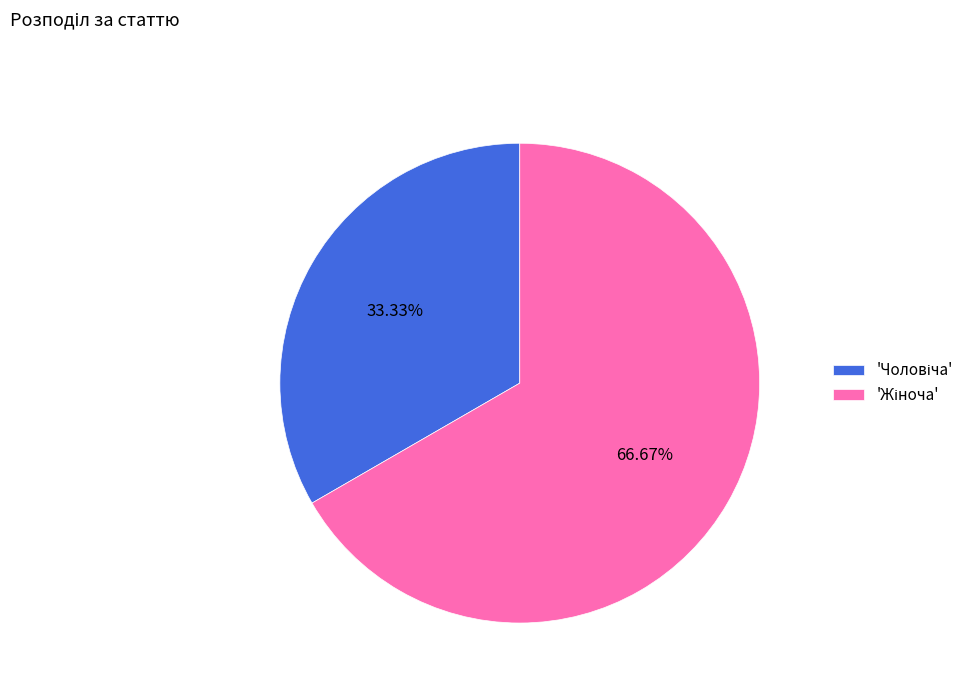

Is there a majority slice in this chart?

Yes